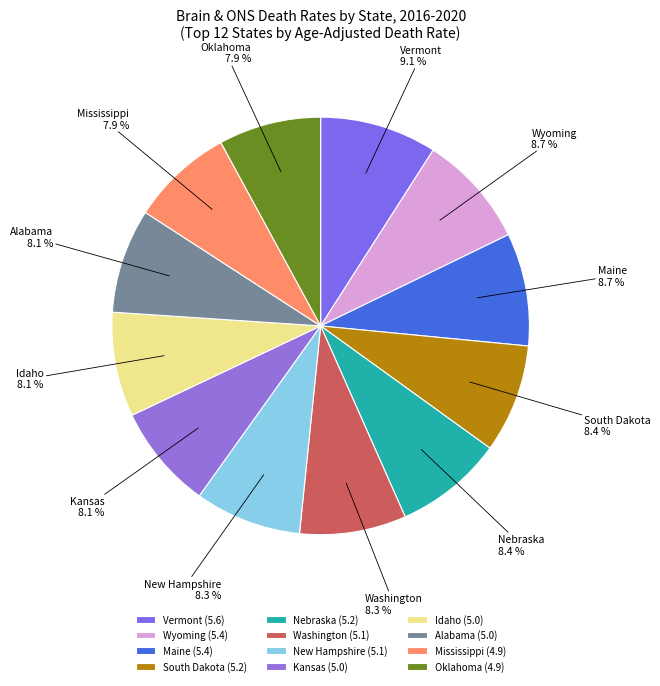

To the nearest percent, what is the difference between the Wyoming and Alabama slice percentages?

1%